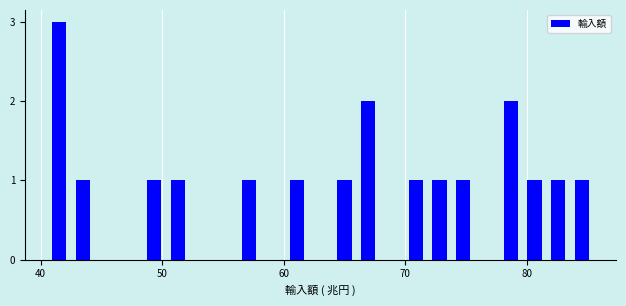

Read against the x-axis, roughly where is the centre of the tallest bar?

42